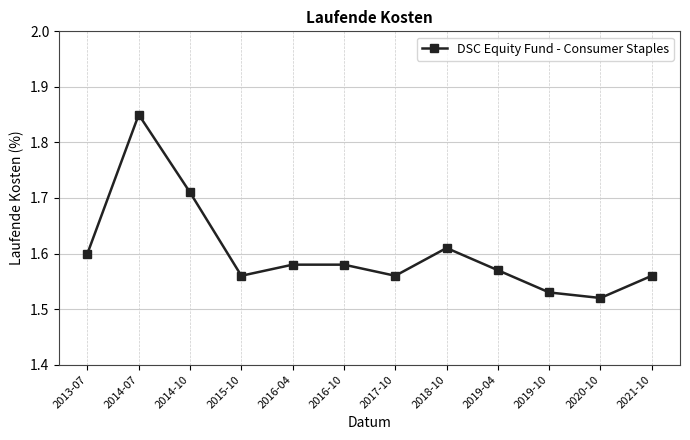

Is it true that the value at 2013-07 is 1.6?

True